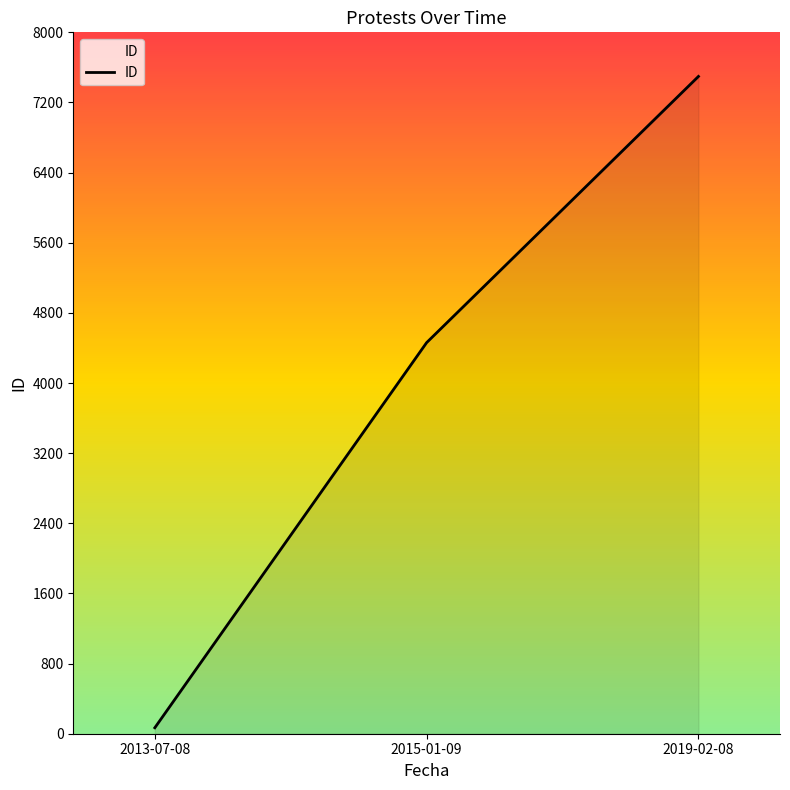

Read the value at 2013-07-08.

68